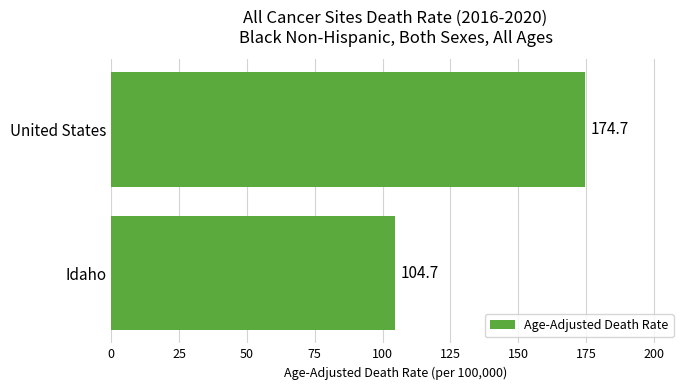

Which category has the highest value across all series?

United States